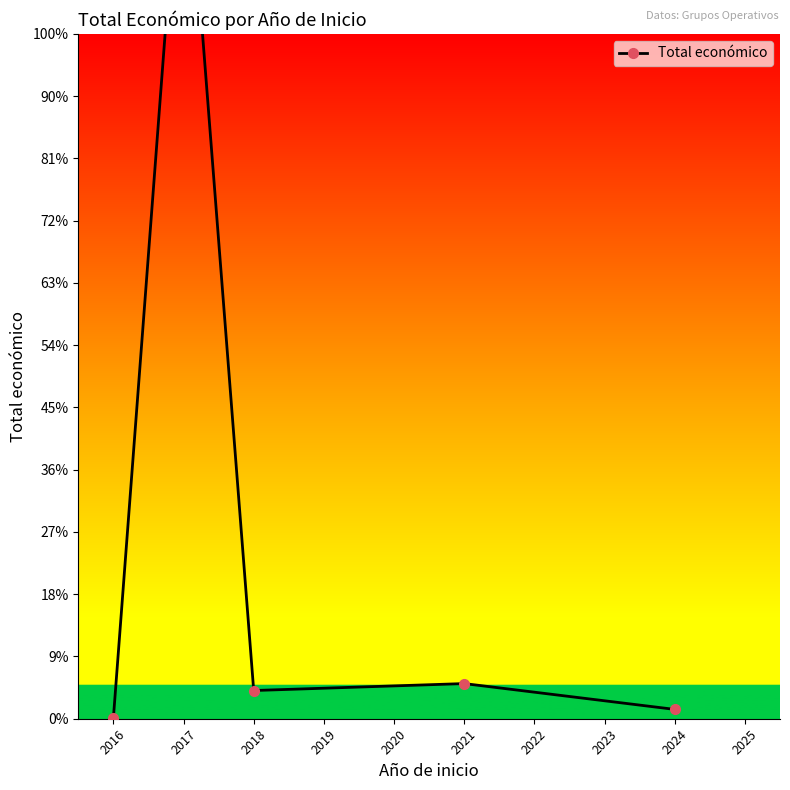

What is the difference between the maximum and minimum values?

14904345